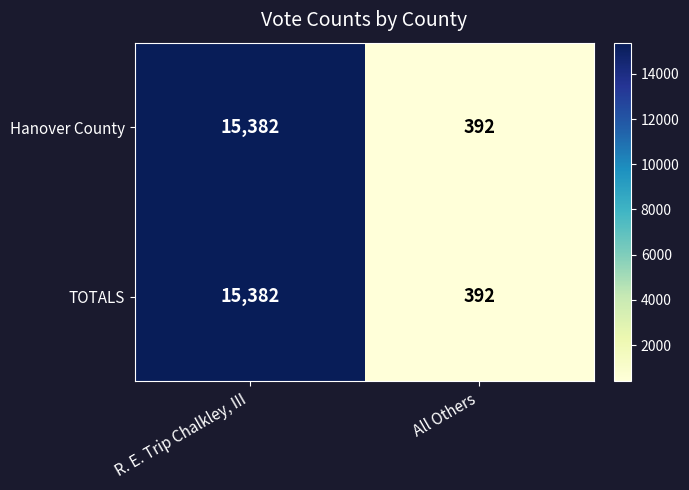

List the labels in order of Hanover County value, smallest first.

All Others, R. E. Trip Chalkley, III